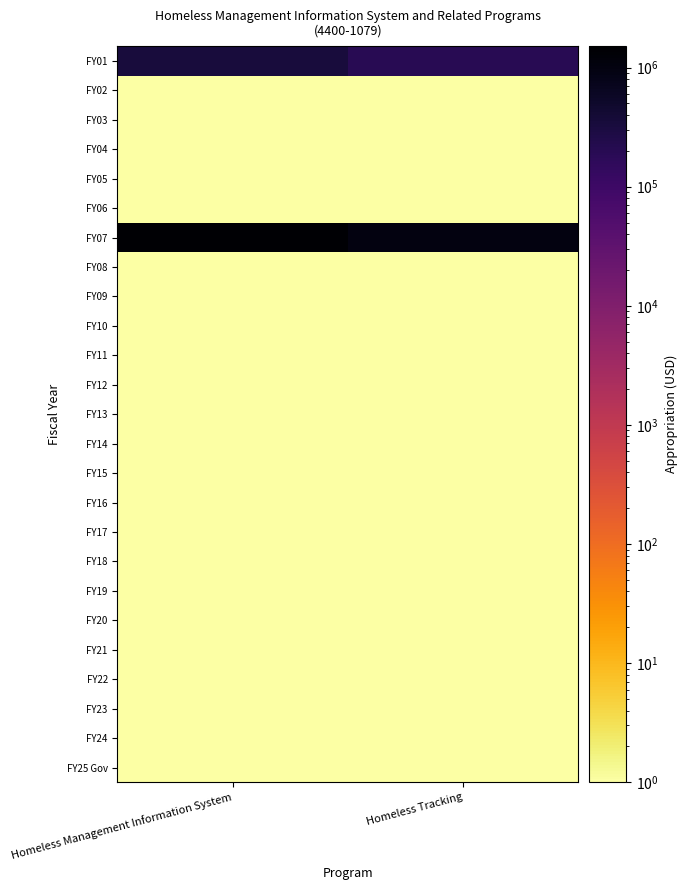

Reading left to right, what are all the values shown in this chart?

FY25 Gov: Homeless Management Information System=0.1	Homeless Tracking=0.1
FY24: Homeless Management Information System=0.1	Homeless Tracking=0.1
FY23: Homeless Management Information System=0.1	Homeless Tracking=0.1
FY22: Homeless Management Information System=0.1	Homeless Tracking=0.1
FY21: Homeless Management Information System=0.1	Homeless Tracking=0.1
FY20: Homeless Management Information System=0.1	Homeless Tracking=0.1
FY19: Homeless Management Information System=0.1	Homeless Tracking=0.1
FY18: Homeless Management Information System=0.1	Homeless Tracking=0.1
FY17: Homeless Management Information System=0.1	Homeless Tracking=0.1
FY16: Homeless Management Information System=0.1	Homeless Tracking=0.1
FY15: Homeless Management Information System=0.1	Homeless Tracking=0.1
FY14: Homeless Management Information System=0.1	Homeless Tracking=0.1
FY13: Homeless Management Information System=0.1	Homeless Tracking=0.1
FY12: Homeless Management Information System=0.1	Homeless Tracking=0.1
FY11: Homeless Management Information System=0.1	Homeless Tracking=0.1
FY10: Homeless Management Information System=0.1	Homeless Tracking=0.1
FY09: Homeless Management Information System=0.1	Homeless Tracking=0.1
FY08: Homeless Management Information System=0.1	Homeless Tracking=0.1
FY07: Homeless Management Information System=1515837.0	Homeless Tracking=1000000.0
FY06: Homeless Management Information System=0.1	Homeless Tracking=0.1
FY05: Homeless Management Information System=0.1	Homeless Tracking=0.1
FY04: Homeless Management Information System=0.1	Homeless Tracking=0.1
FY03: Homeless Management Information System=0.1	Homeless Tracking=0.1
FY02: Homeless Management Information System=0.1	Homeless Tracking=0.1
FY01: Homeless Management Information System=353466.0	Homeless Tracking=200000.0